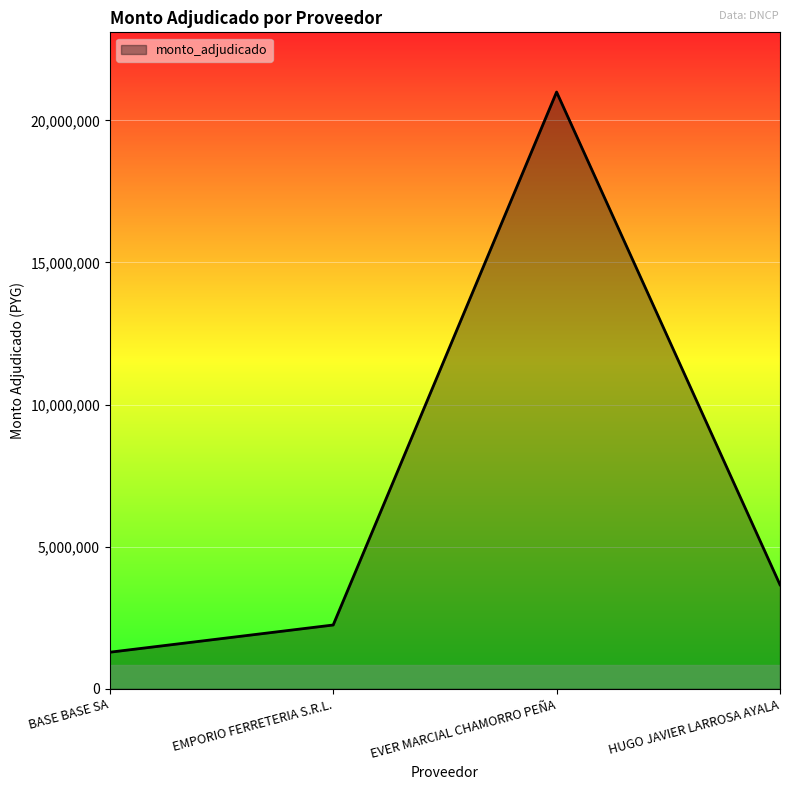

Does the chart display data point markers on the line(s)?

No